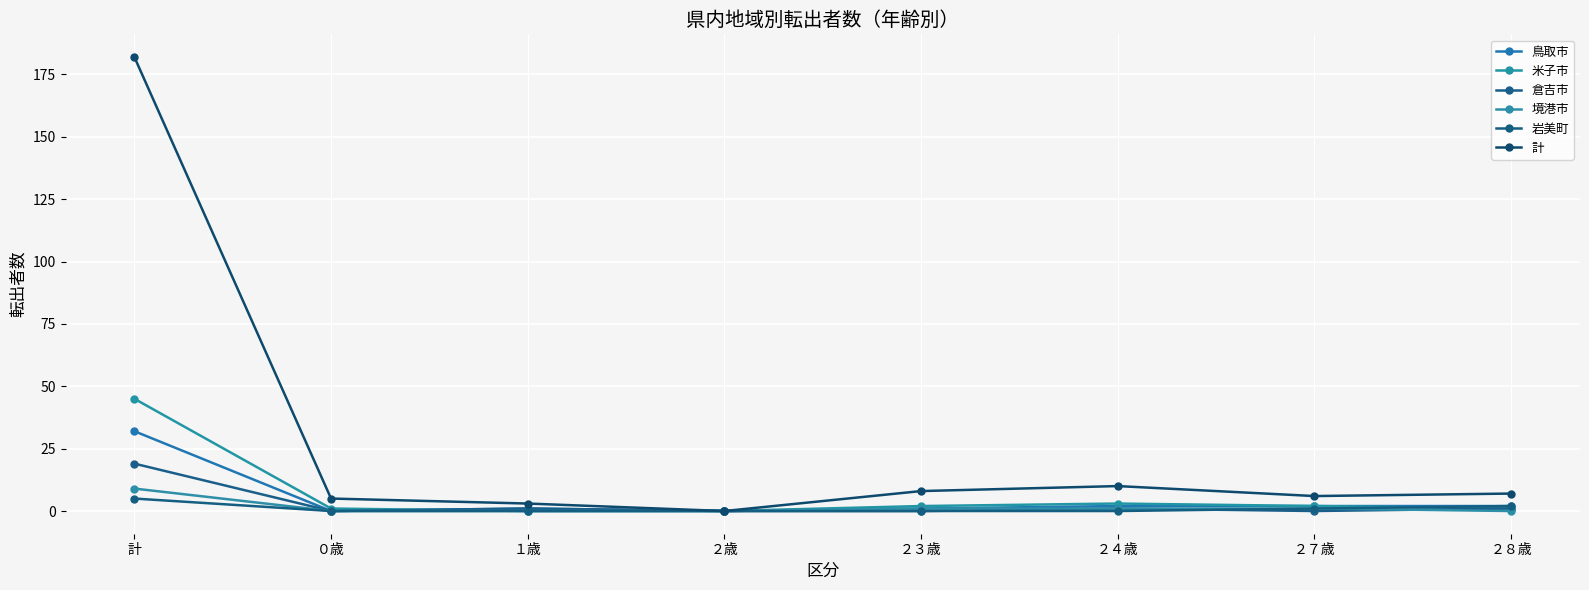

Rank the series by their maximum value, from highest to lowest.

計, 米子市, 鳥取市, 倉吉市, 境港市, 岩美町